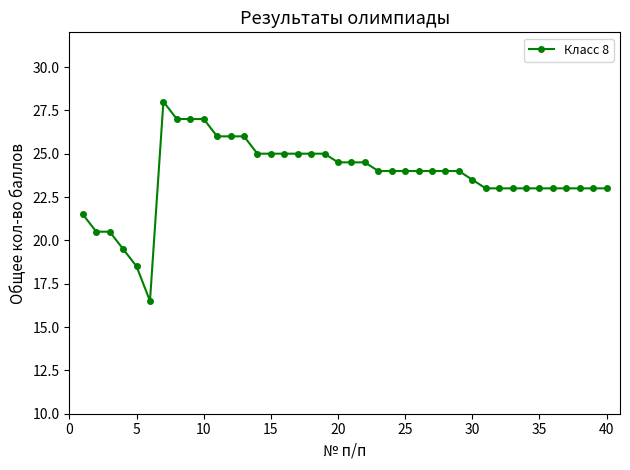

How many series are shown in this chart?

1